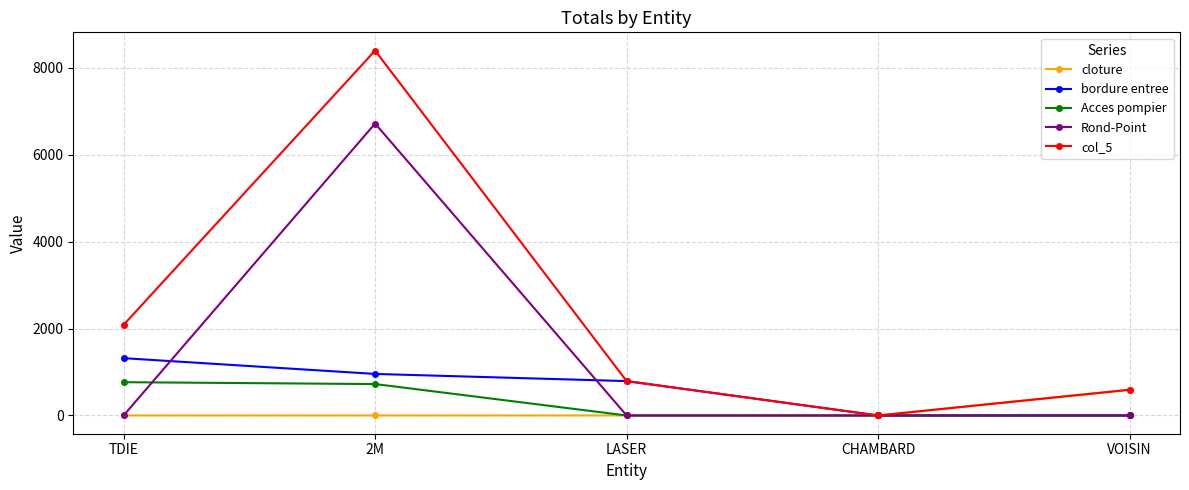

True or false: bordure entree has a value of 0.0 at CHAMBARD.

True